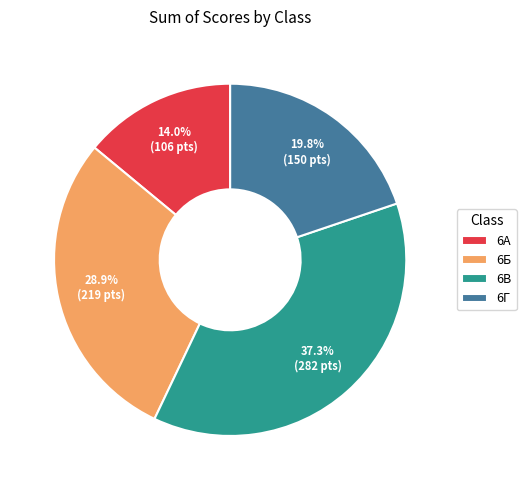

Rank the categories by value from lowest to highest.

6А, 6Г, 6Б, 6В